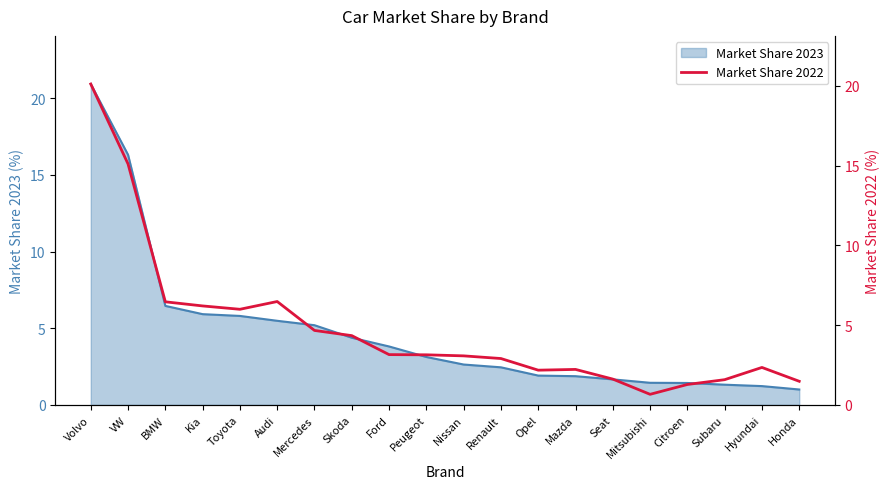

Which category has the highest value in the Market Share 2023 series?

Volvo